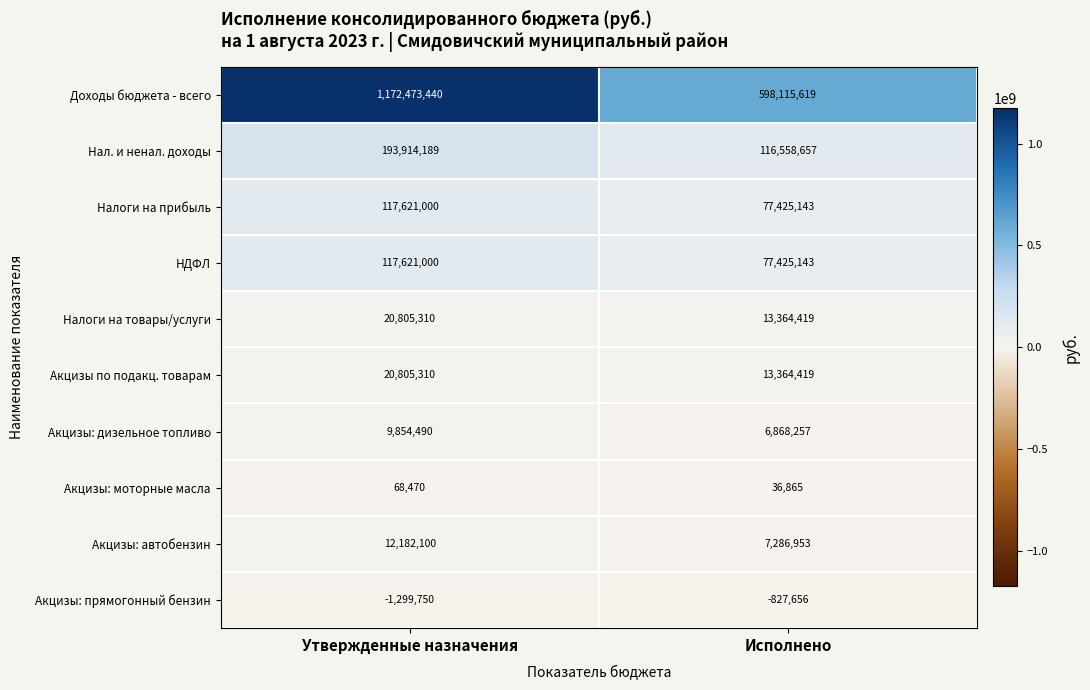

Reading left to right, what are all the values shown in this chart?

Доходы бюджета - всего: 1172473440	598115619
Нал. и ненал. доходы: 193914189	116558657
Налоги на прибыль: 117621000	77425143
НДФЛ: 117621000	77425143
Налоги на товары/услуги: 20805310	13364419
Акцизы по подакц. товарам: 20805310	13364419
Акцизы: дизельное топливо: 9854490	6868257
Акцизы: моторные масла: 68470	36865
Акцизы: автобензин: 12182100	7286953
Акцизы: прямогонный бензин: -1299750	-827656